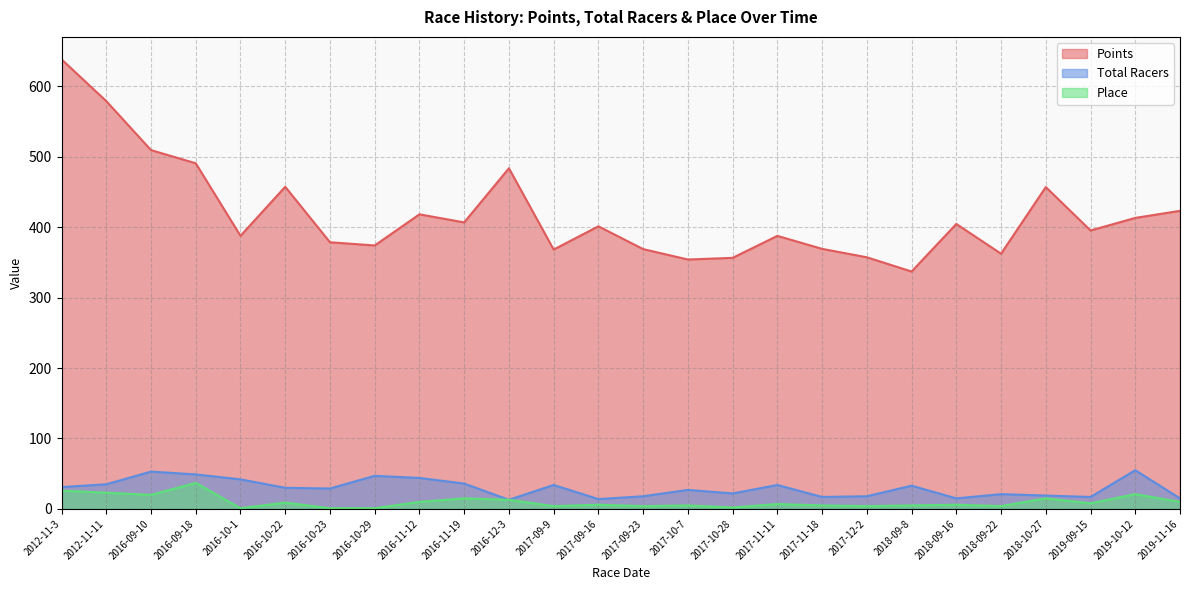

True or false: Points and Total Racers cross at least once.

False